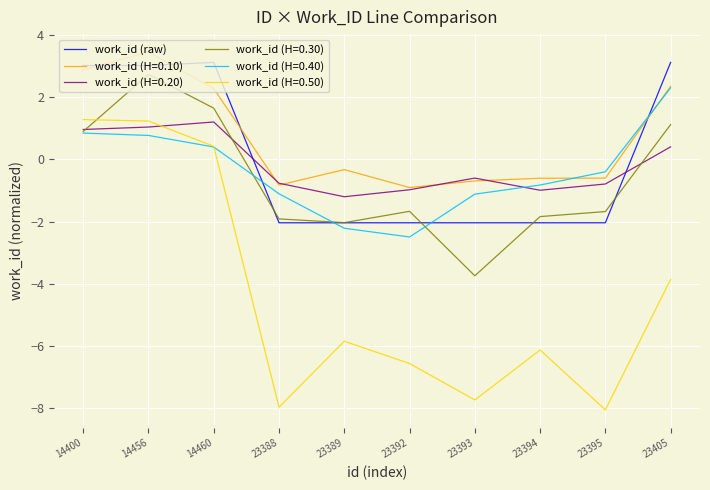

The value of work_id (H=0.30) at 23389 is -3.6. True or false?

False